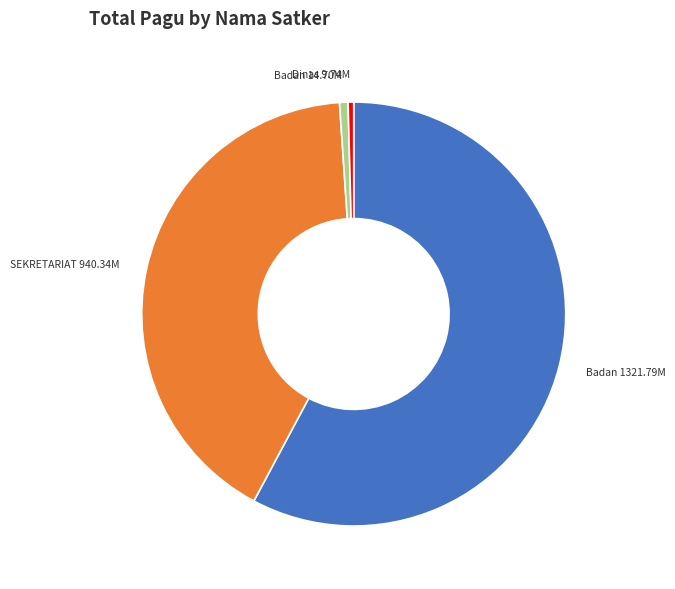

Is there any slice that represents more than half of the pie?

Yes